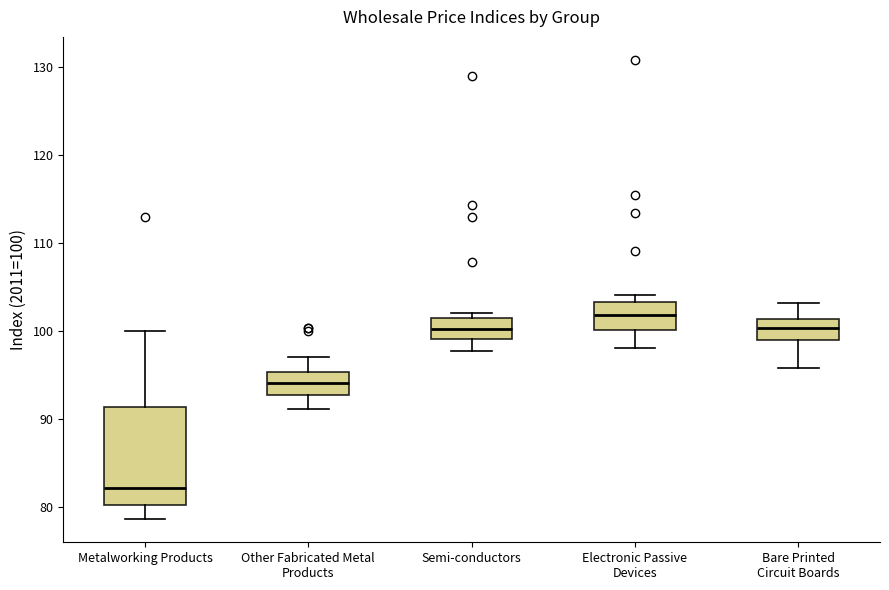

Where does the upper whisker of the box for Other Fabricated Metal Products end on the y-axis? The values are not printed on the chart, so give them approximately, as read against the axis.

97